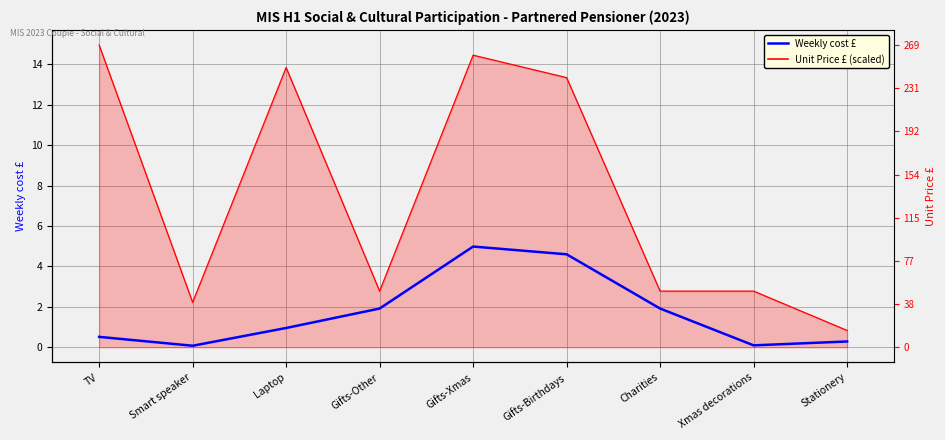

Reading left to right, what are all the values shown in this chart?

Unit Price £ (scaled): TV=15.0	Smart speaker=2.2	Laptop=13.8	Gifts-Other=2.8	Gifts-Xmas=14.5	Gifts-Birthdays=13.3	Charities=2.8	Xmas decorations=2.8	Stationery=0.8
Weekly cost £: TV=0.5	Smart speaker=0.1	Laptop=1.0	Gifts-Other=1.9	Gifts-Xmas=5.0	Gifts-Birthdays=4.6	Charities=1.9	Xmas decorations=0.1	Stationery=0.3